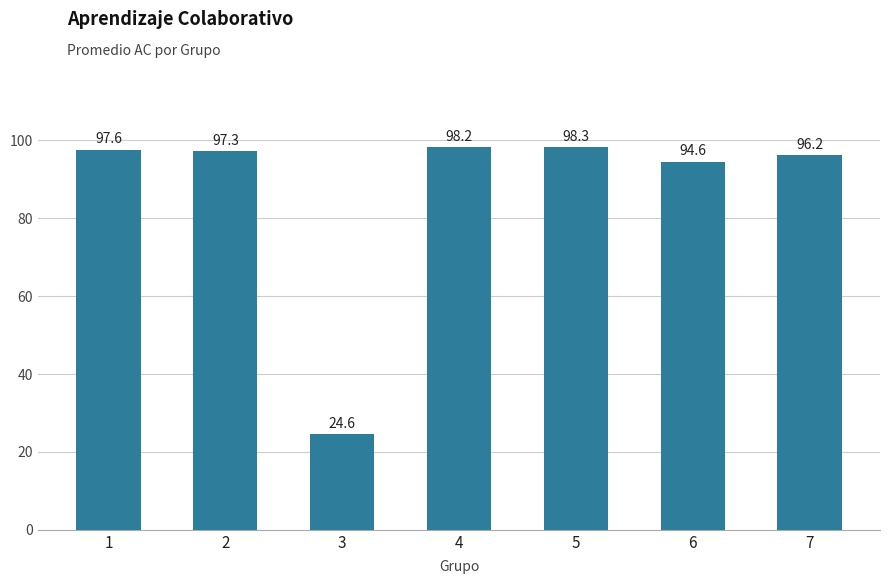

Reading left to right, list all the values displayed in this chart.

97.6	97.3	24.6	98.2	98.3	94.6	96.2